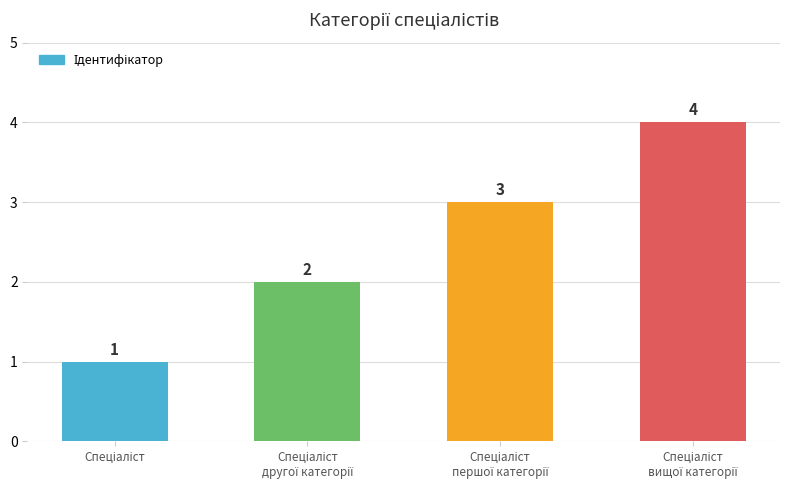

Reading left to right, list all the values displayed in this chart.

1	2	3	4